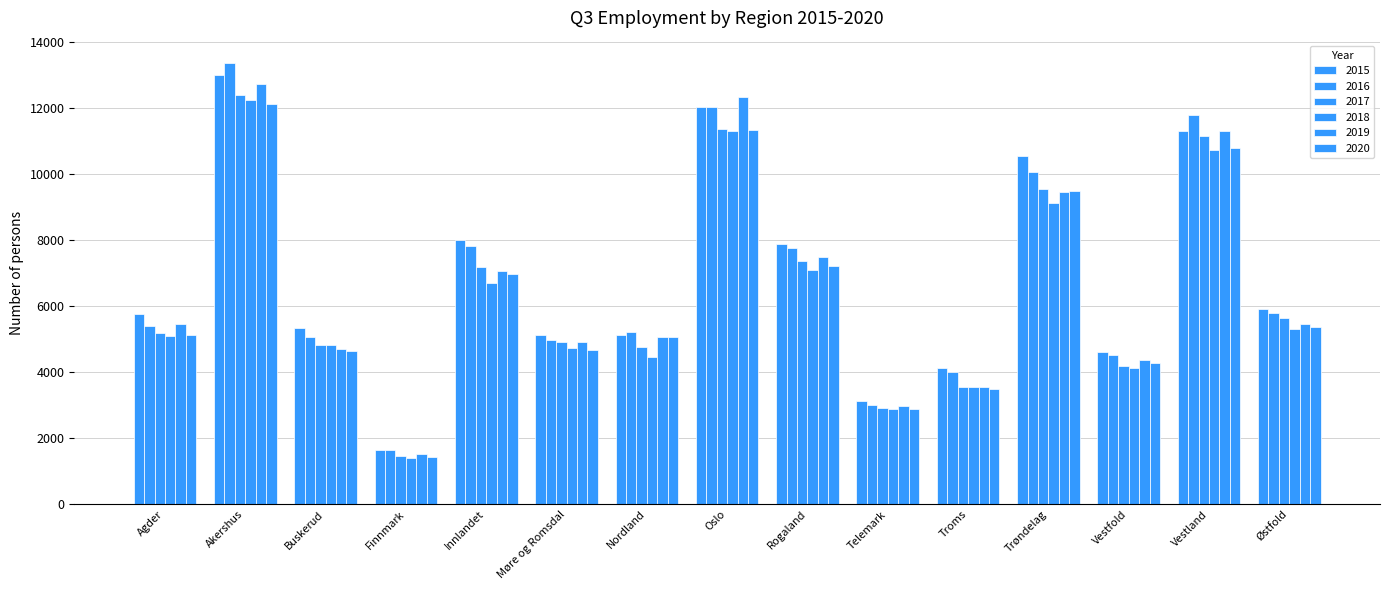

How many series are shown in this chart?

6